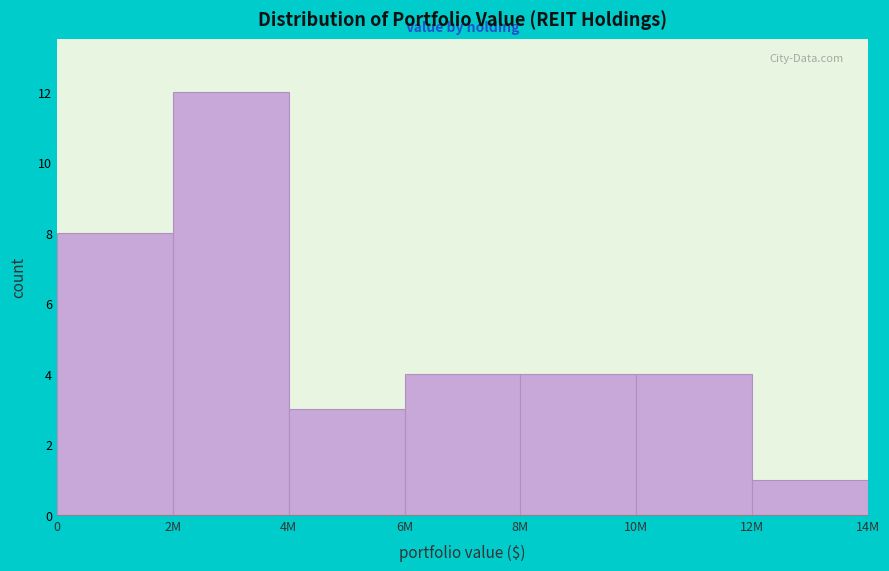

Reading left to right, list all the values displayed in this chart.

8	12	3	4	4	4	1